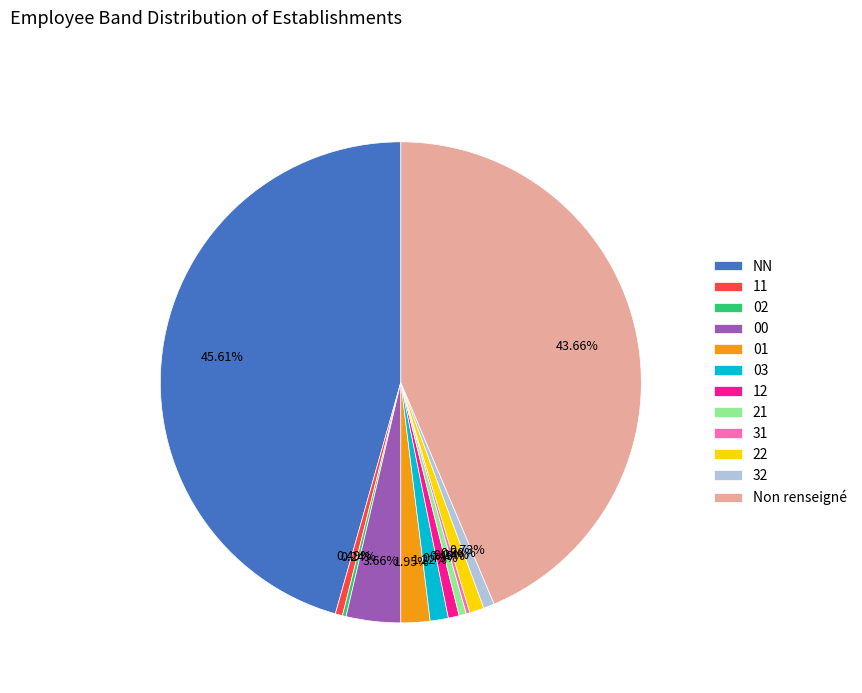

Which has a higher value, NN or 01?

NN